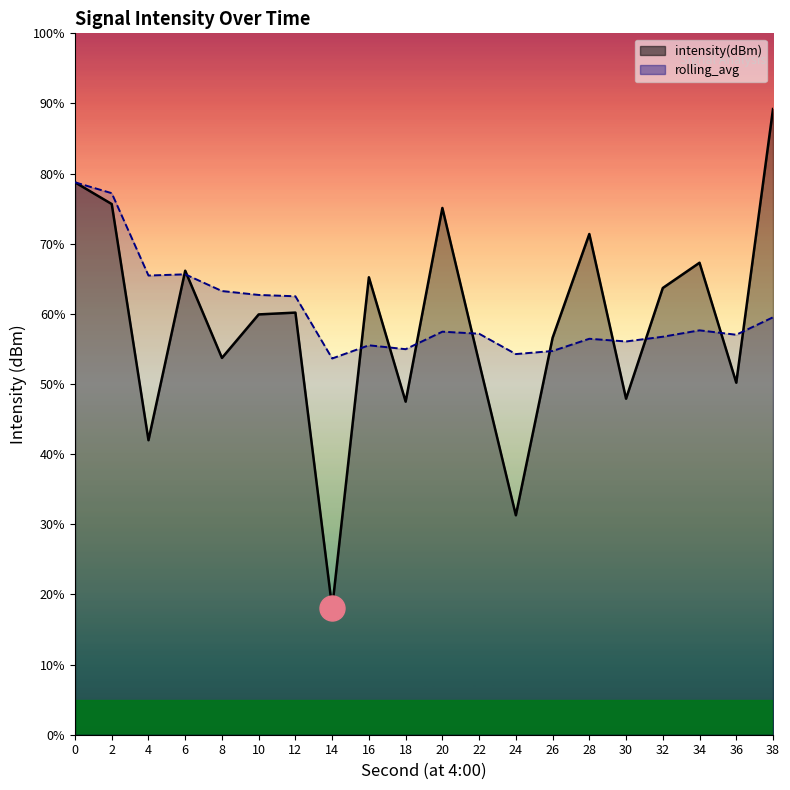

Where is intensity(dBm) nearest to the value -123?

26